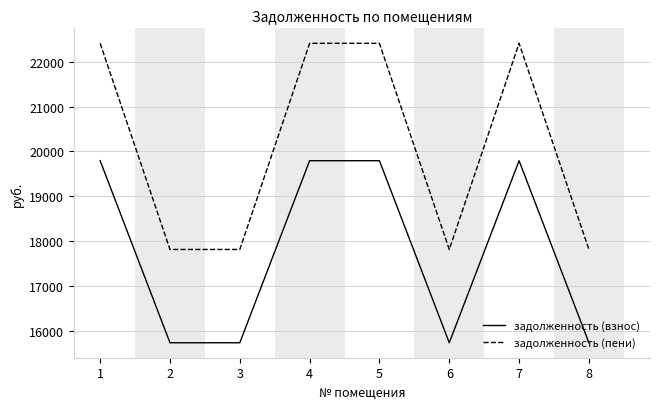

The value of задолженность (пени) at 8 is 7980.2. True or false?

False